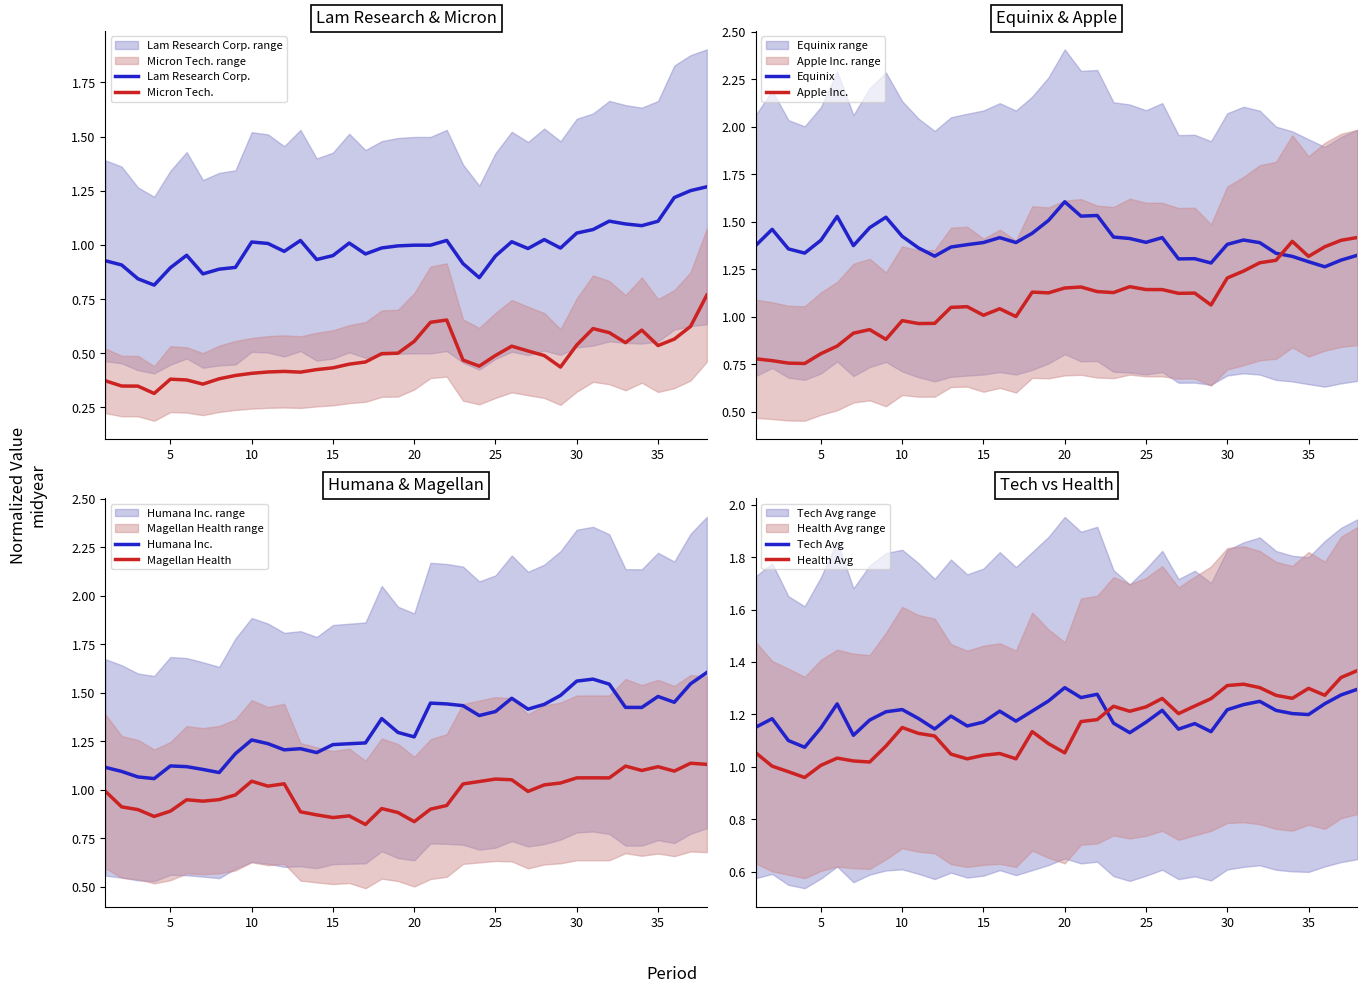

What is the approximate value of Micron Technology Inc. at 16?

0.4